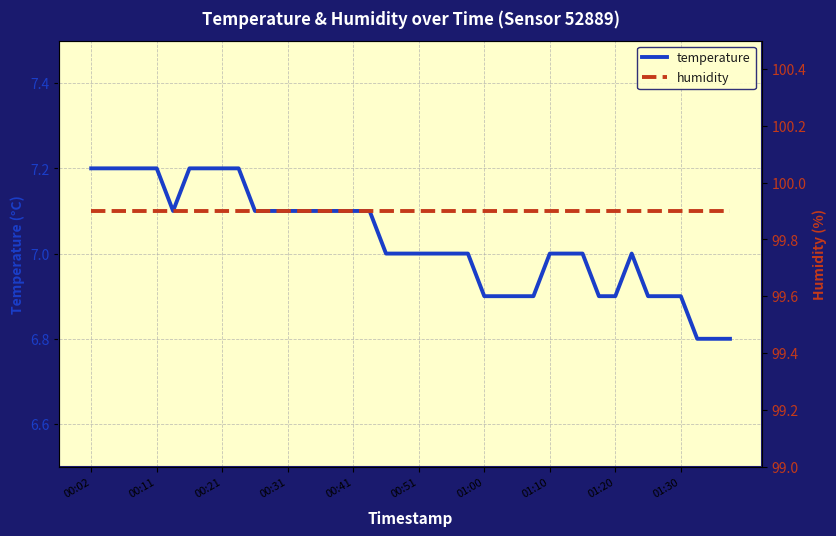

True or false: humidity and temperature intersect in this chart.

False